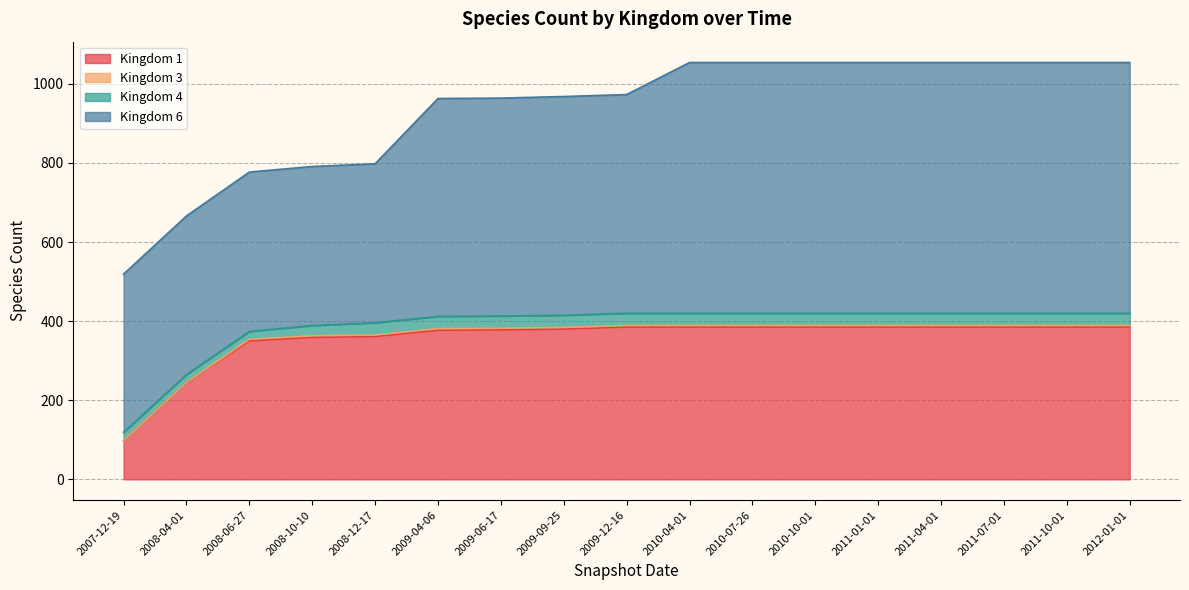

True or false: 6 has more than 1 interior local peaks.

False